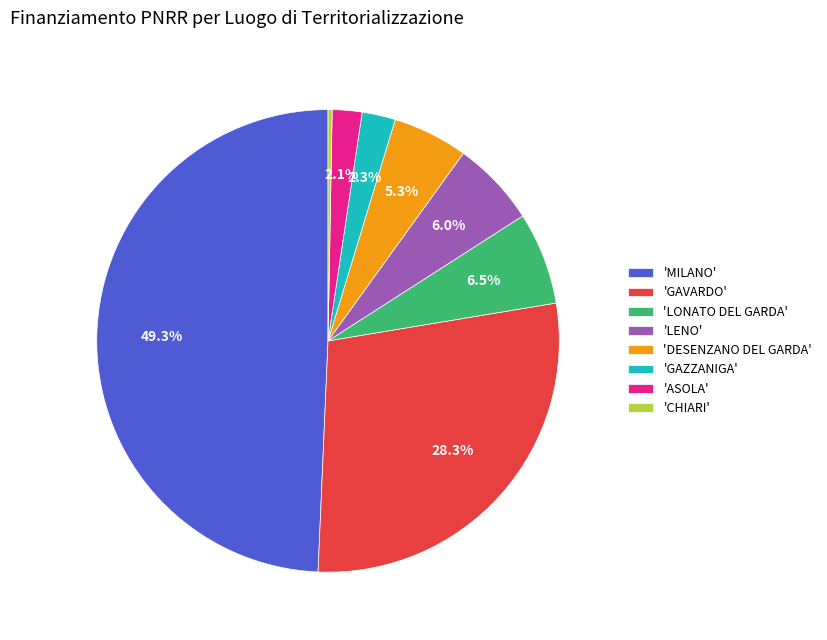

To the nearest percent, what is the difference between the largest and smallest slice percentages?

49%